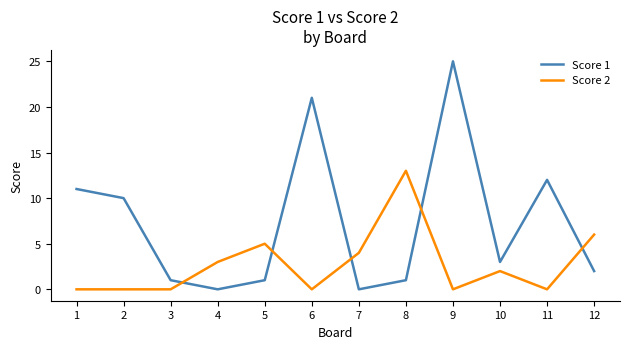

How many lines are shown in the chart?

2